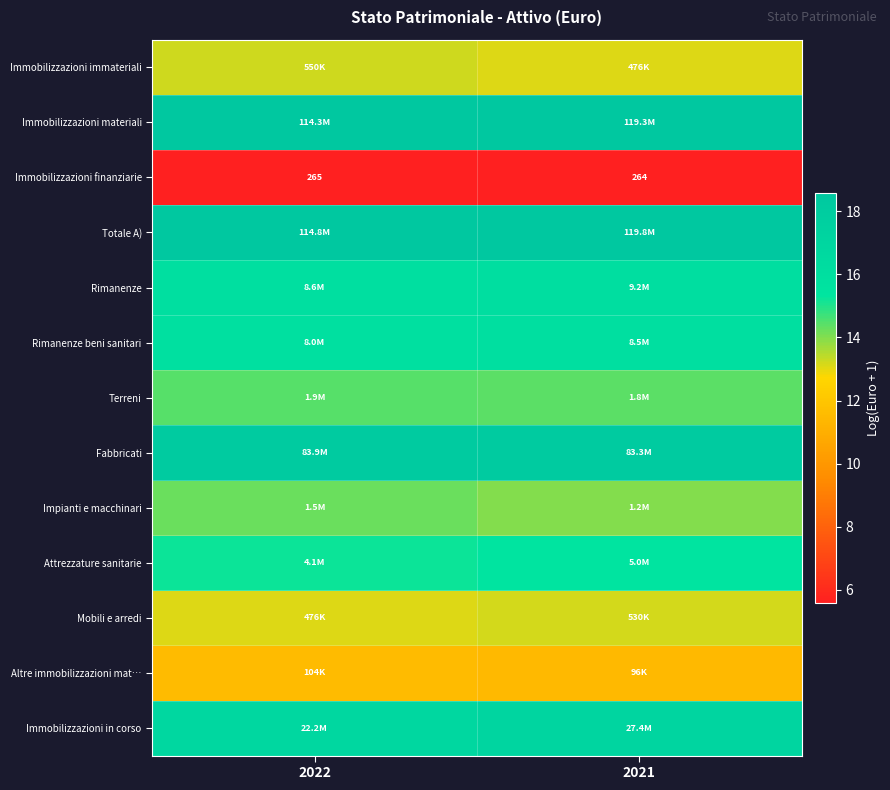

What is the average value of the Rimanenze beni sanitari series?

15.9